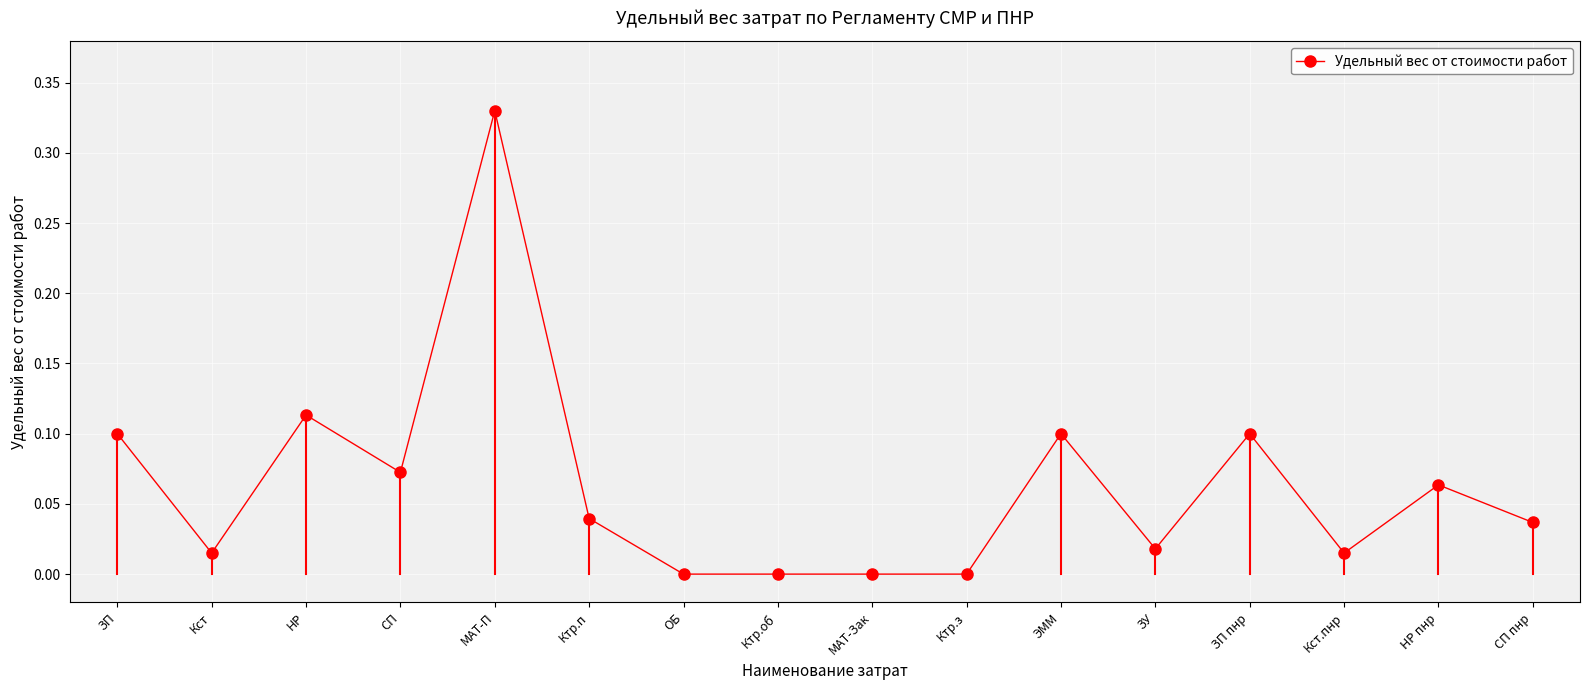

What is the label of the 2nd point from the left?

Кст